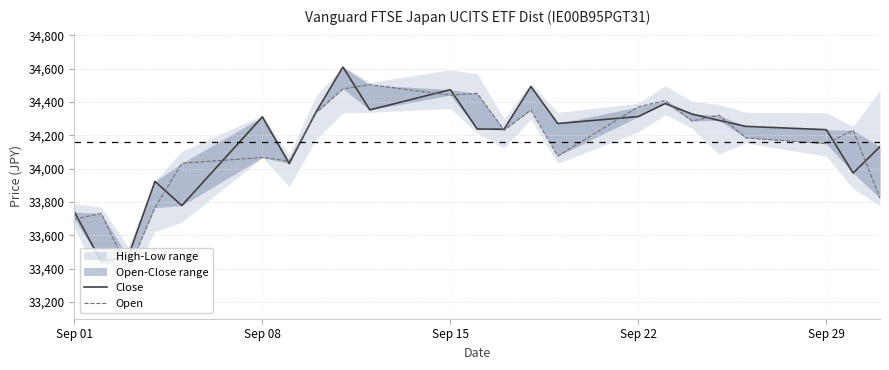

How many lines are shown in the chart?

2